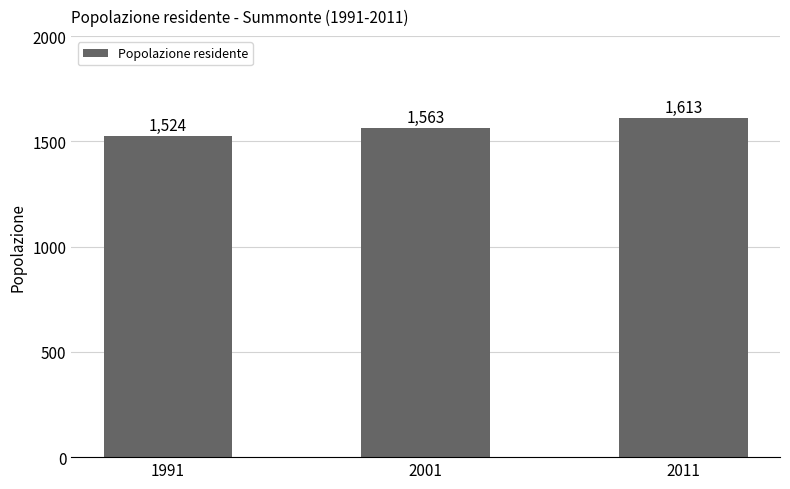

At which label is the value closest to 1568?

2001